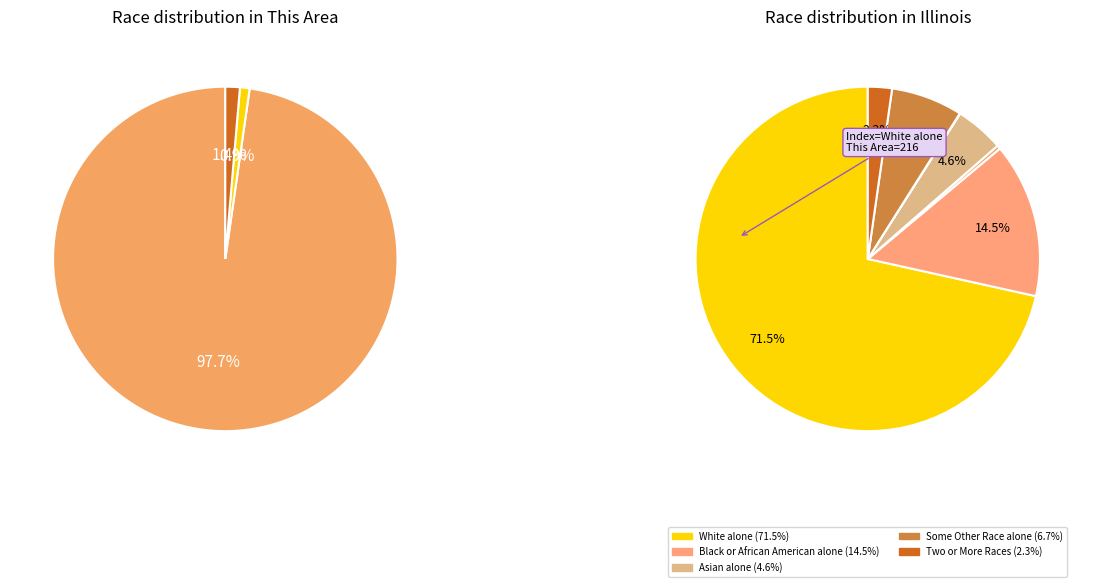

What is the largest slice in the pie chart?

White alone